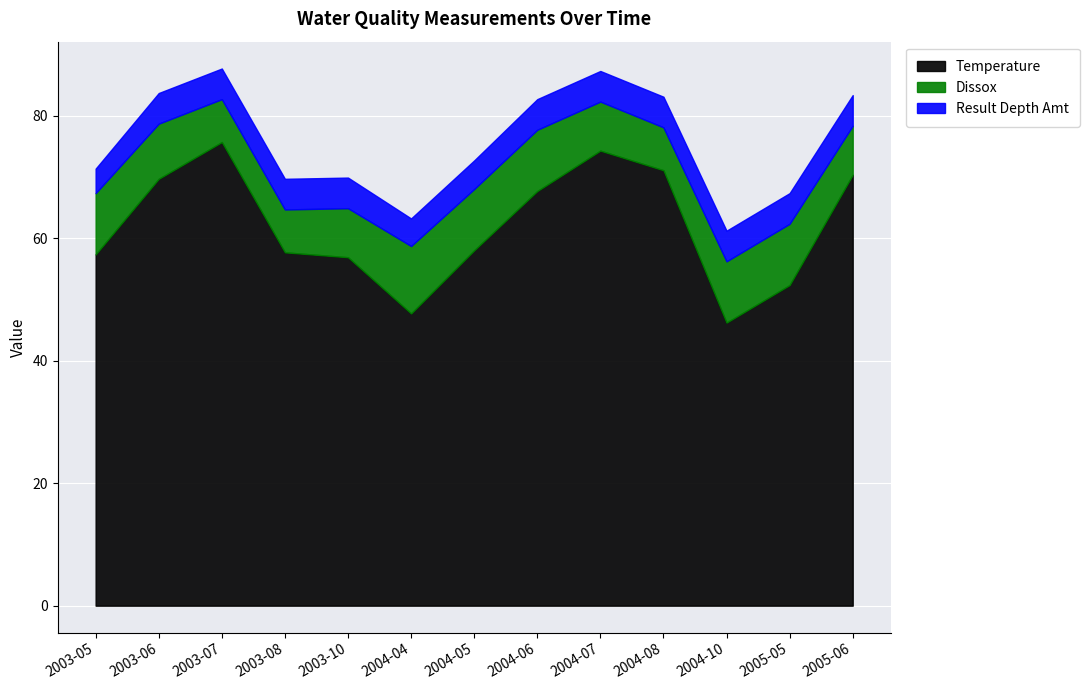

What is the value of the Dissox point at the 4th from the left?

7.0